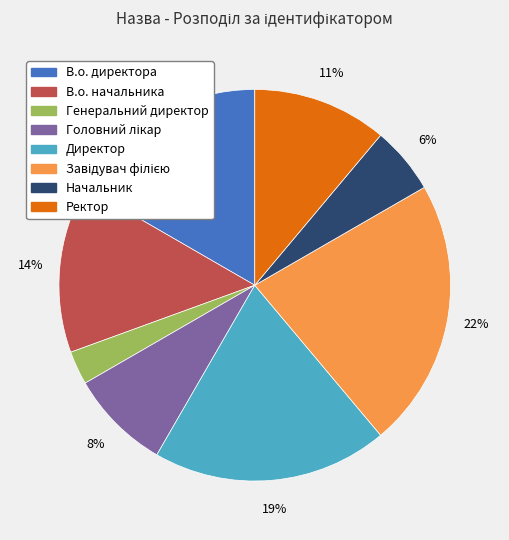

Which category has the smallest portion of the pie?

Генеральний директор